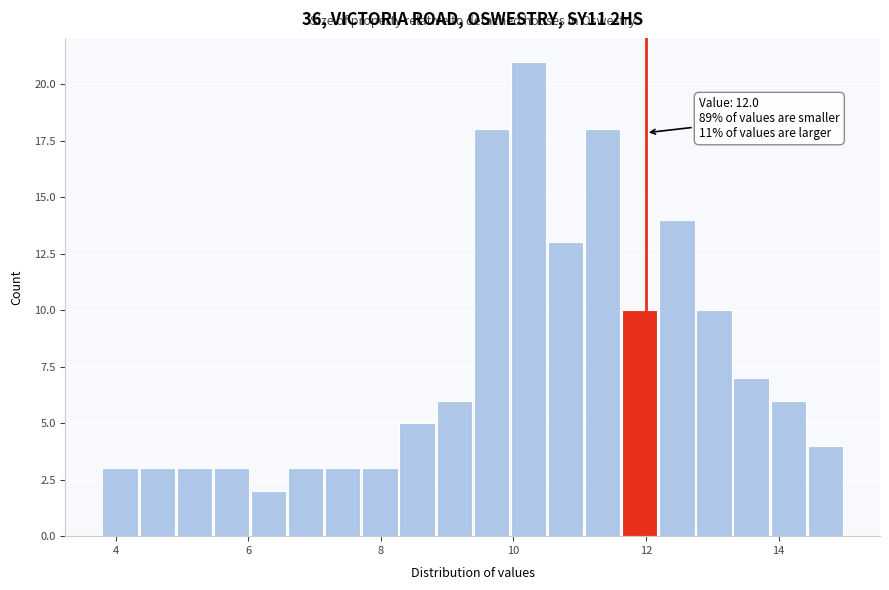

Around what value on the x-axis is the tallest bar? Give the approximate position of its centre, as read against the axis.

10.2